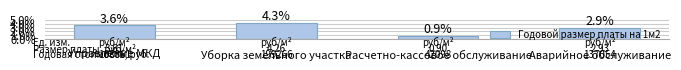

Which label corresponds to the largest value in the chart?

Уборка земельного участка